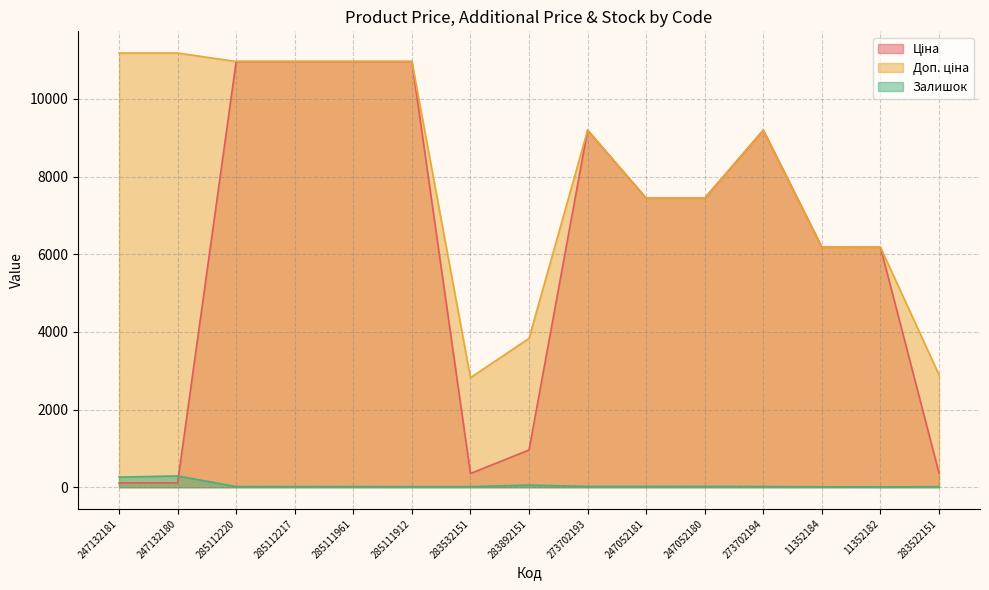

At which category does Доп. ціна reach its first local valley?

283532151